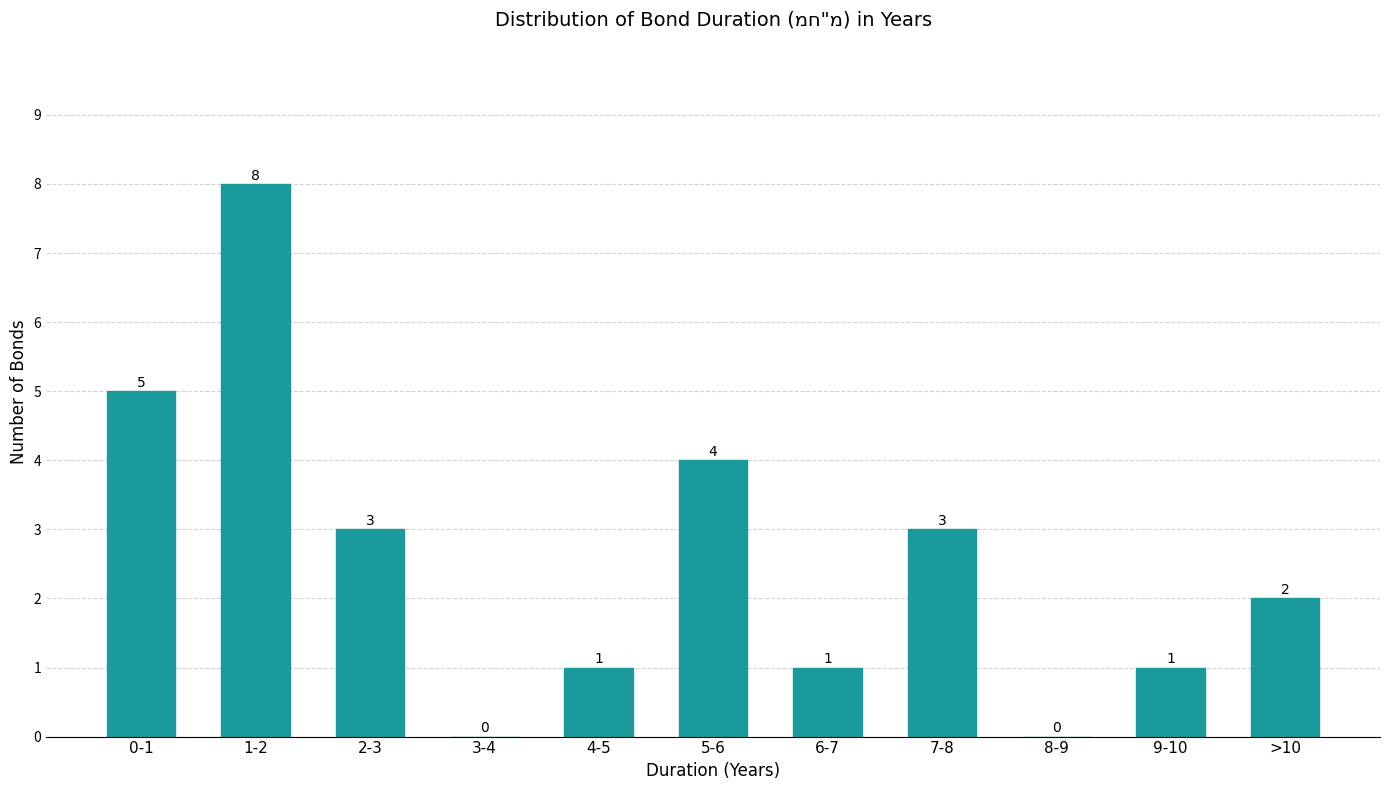

Reading left to right, transcribe all the data shown in this chart.

0-1=5	1-2=8	2-3=3	3-4=0	4-5=1	5-6=4	6-7=1	7-8=3	8-9=0	9-10=1	>10=2